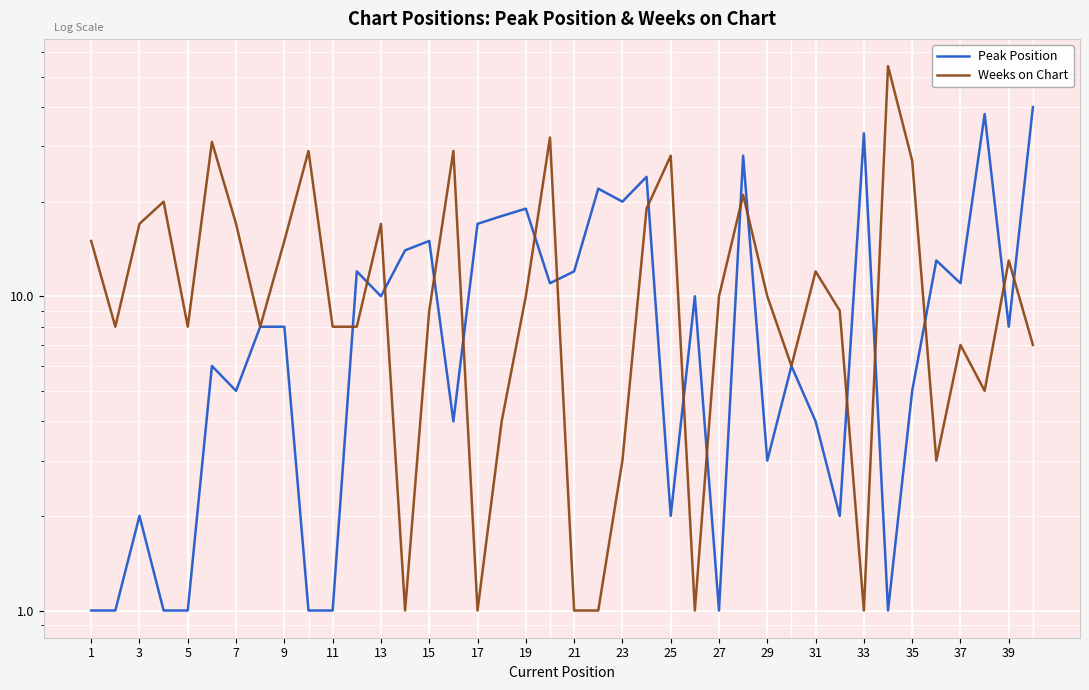

What is the sum of all Peak Position values?

438